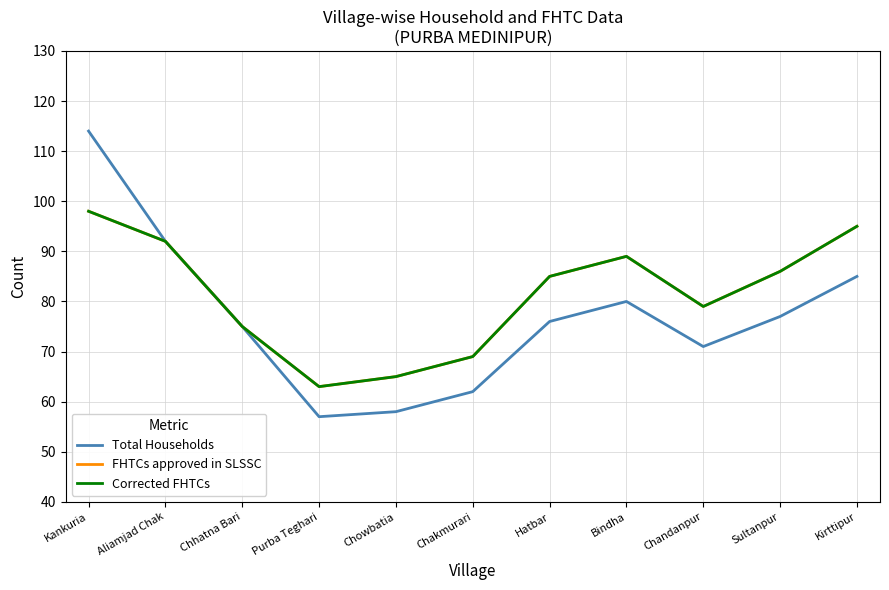

The FHTCs approved in SLSSC series shows 114 at Chowbatia. True or false?

False